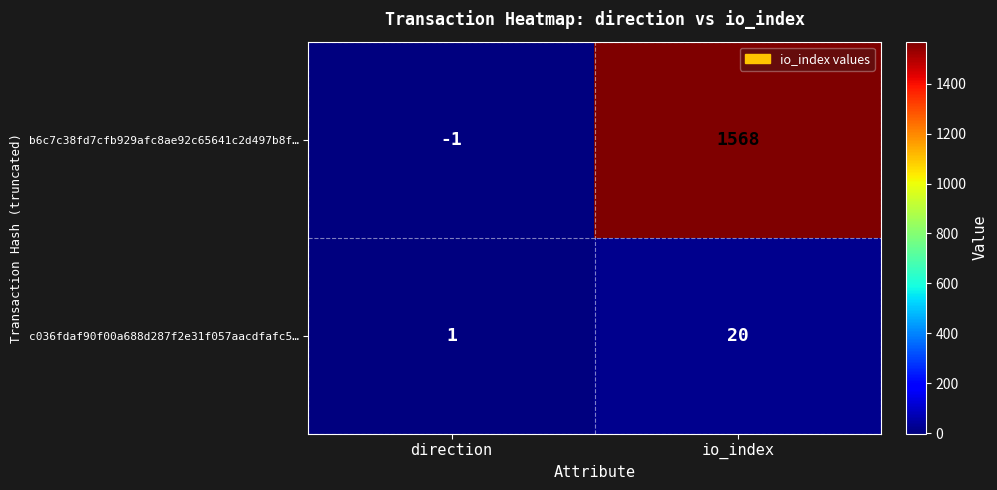

Reading left to right, transcribe all the data shown in this chart.

b6c7c38fd7cfb929afc8ae92c65641c2d497b8f…: direction=-1	io_index=1568
c036fdaf90f00a688d287f2e31f057aacdfafc5…: direction=1	io_index=20